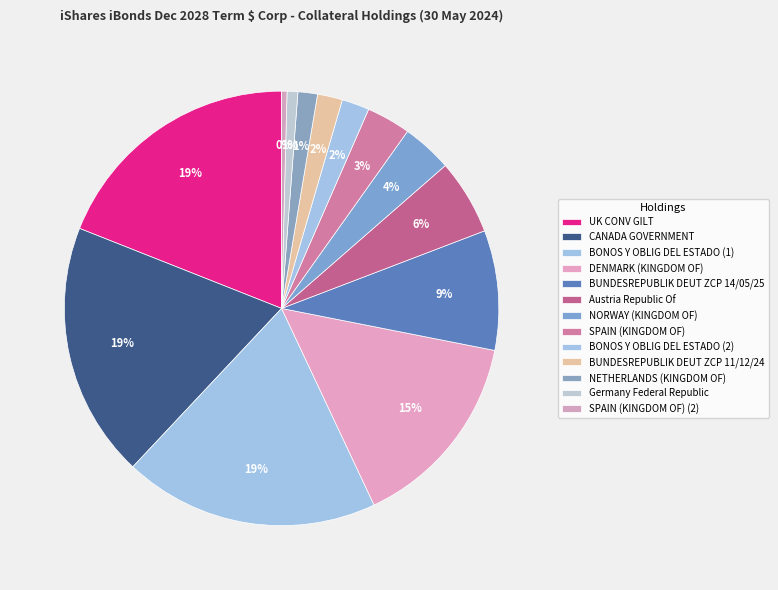

Is there any slice that represents more than half of the pie?

No